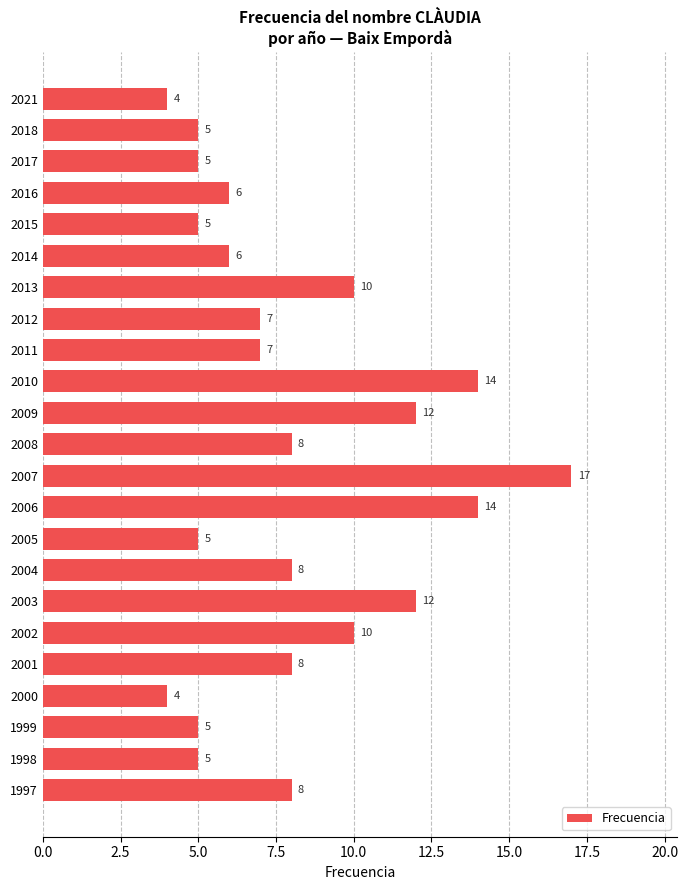

What is the approximate value at 2012?

7